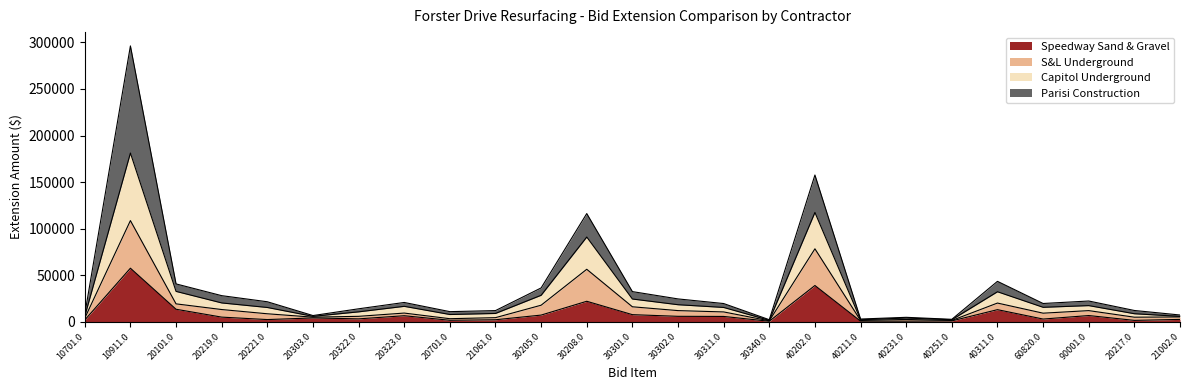

The Speedway Sand & Gravel series shows 3000.0 at 60820.0. True or false?

True